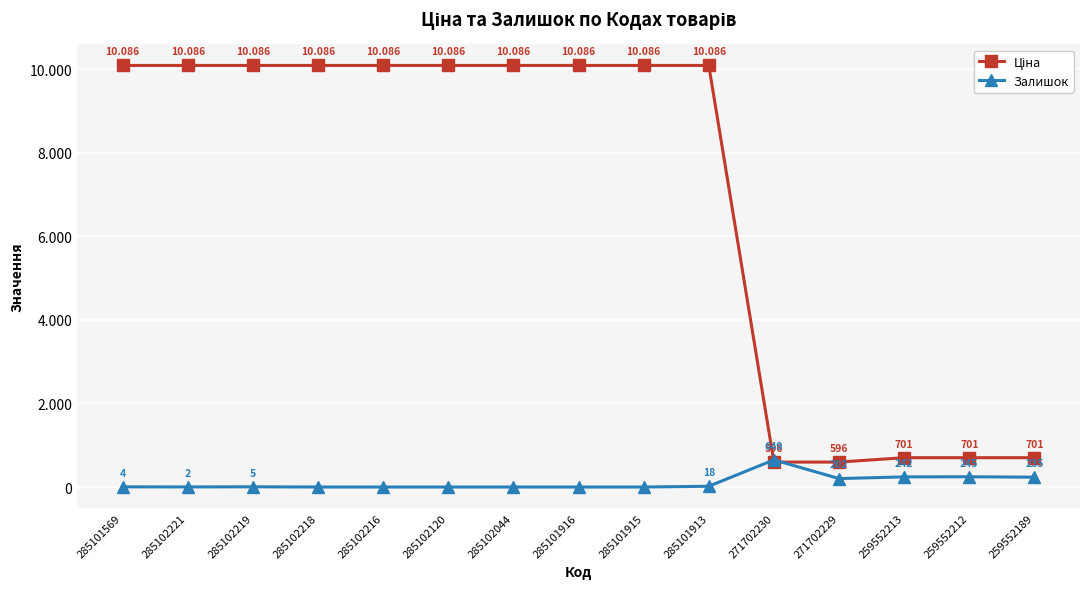

Rank the series at 285102044 from highest to lowest value.

Ціна, Залишок